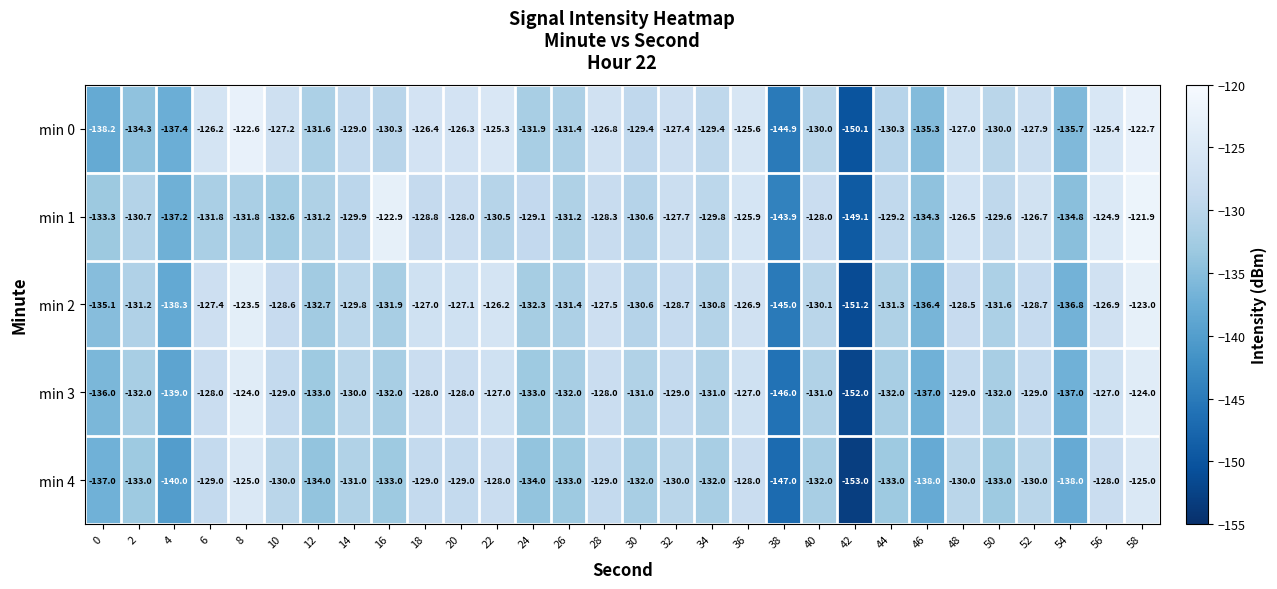

What is the difference between the maximum and second lowest values in the min 4 series?

22.0